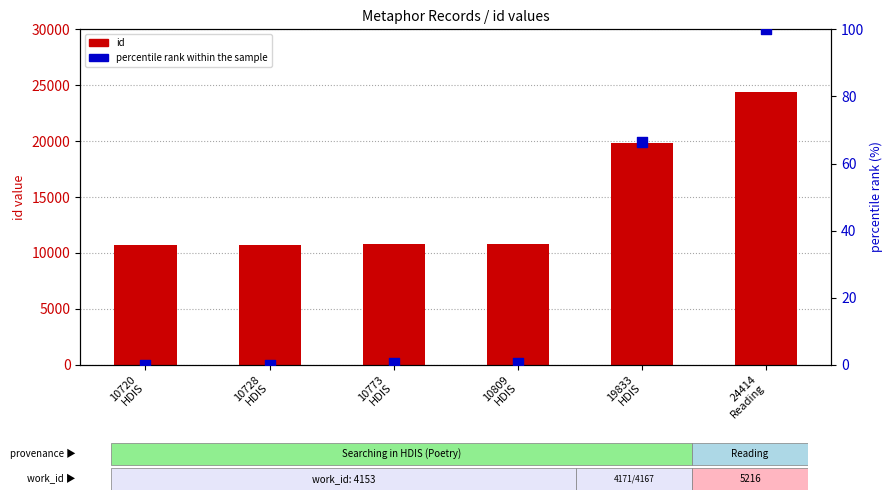

Which series reaches the minimum Y coordinate?

percentile rank within the sample